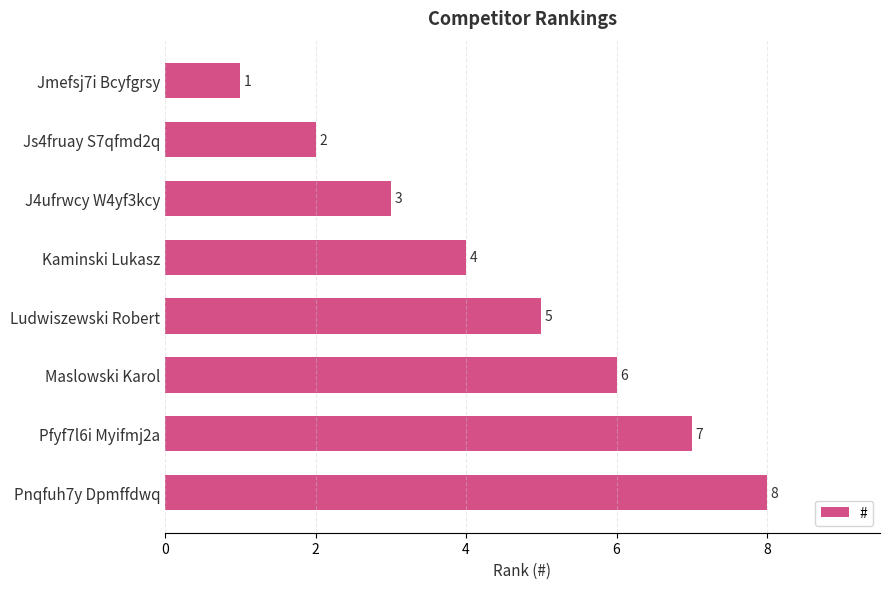

Which label corresponds to the largest value in the chart?

Pnqfuh7y Dpmffdwq